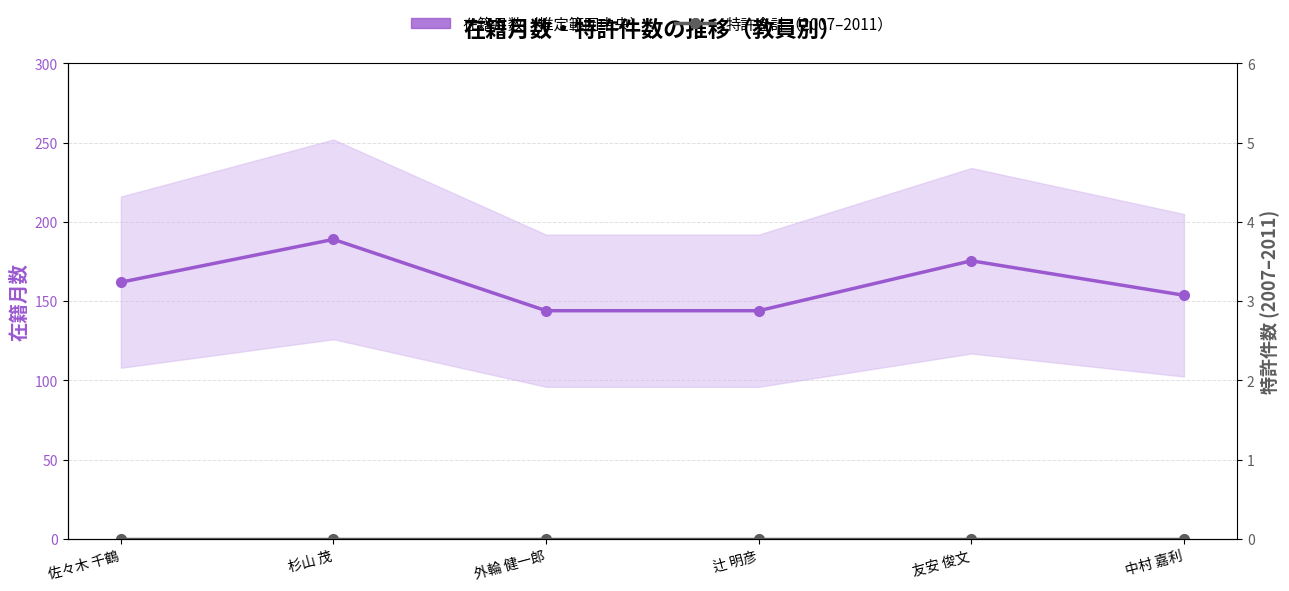

Which series has the widest spread of values?

在籍月数（推定範囲中央）